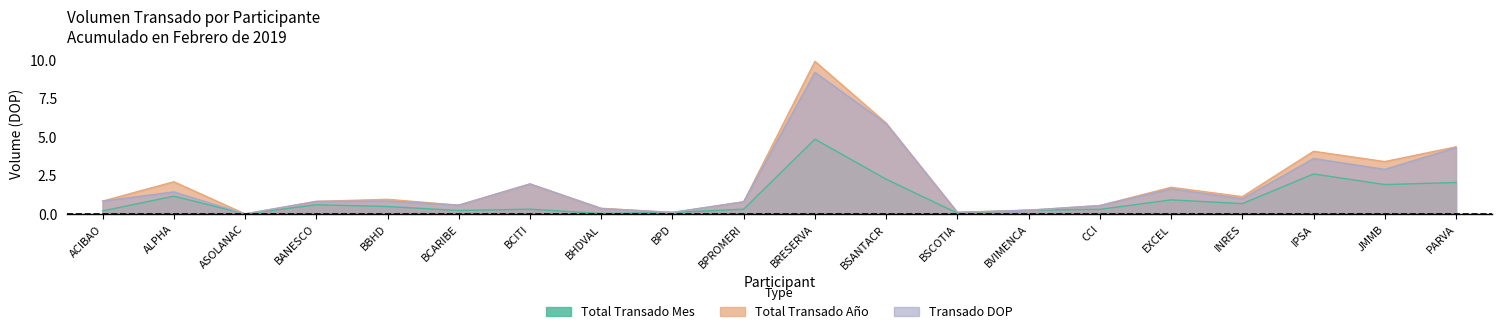

How many lines are shown in the chart?

3